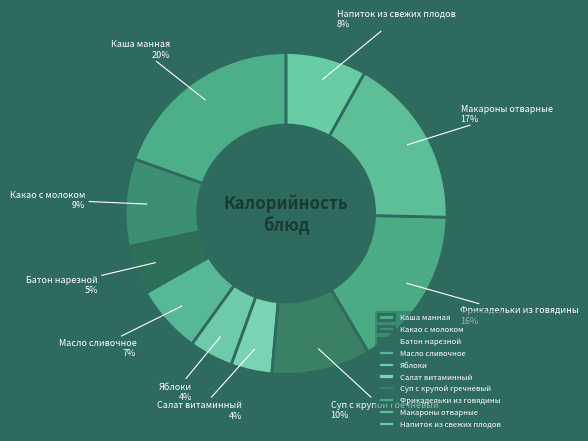

The Масло сливочное slice represents 1% of the pie. True or false?

False